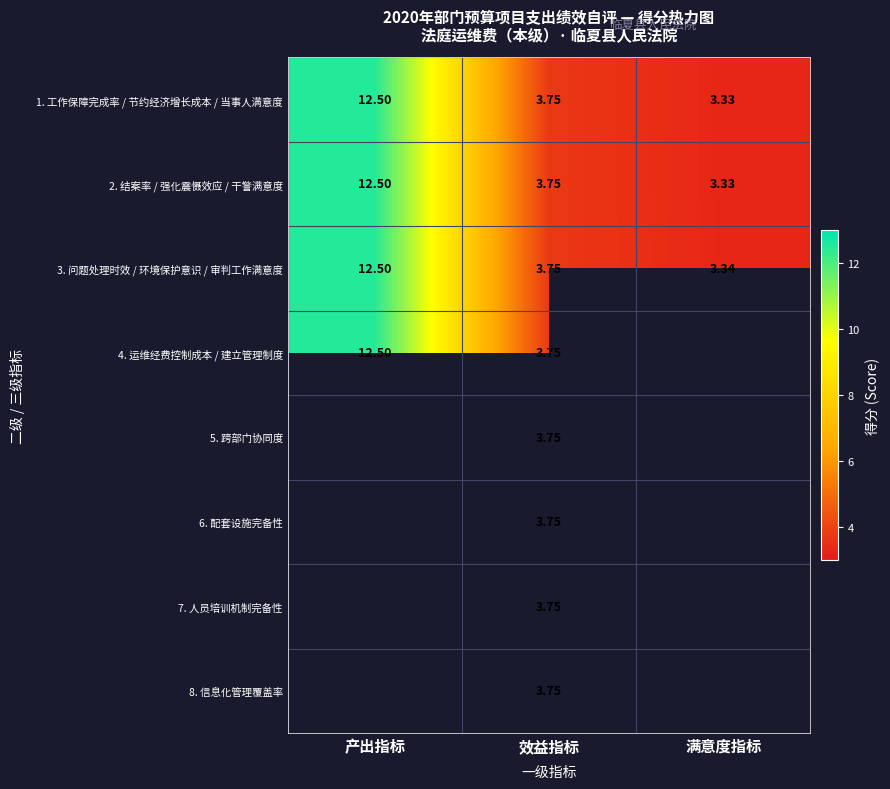

Is the value of 2. 结案率 / 强化震慑效应 / 干警满意度 at 满意度指标 greater than the value of 4. 运维经费控制成本 / 建立管理制度 at 效益指标?

No